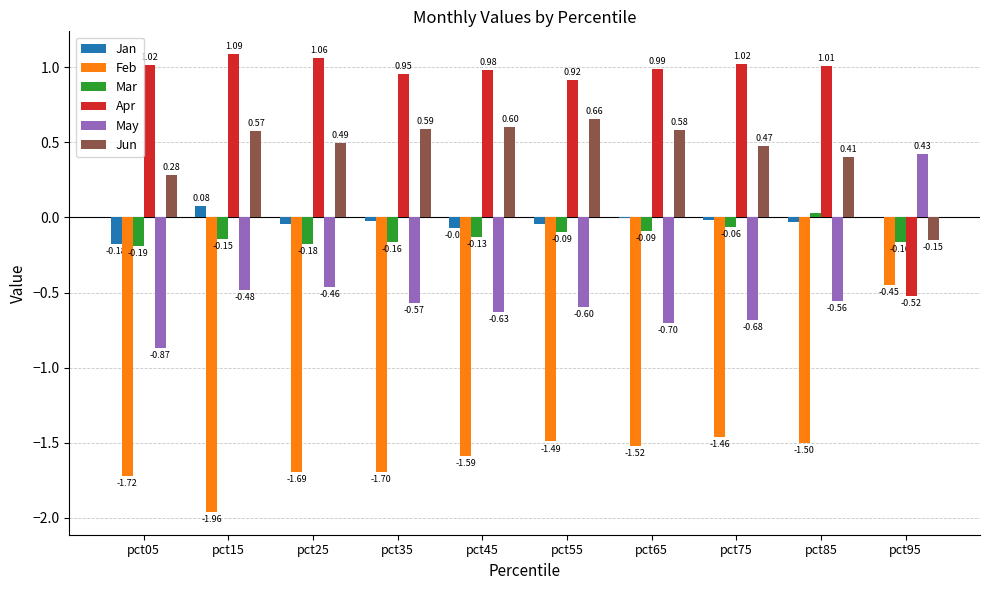

What is the sum of the Apr values at pct85 and pct25?

2.1